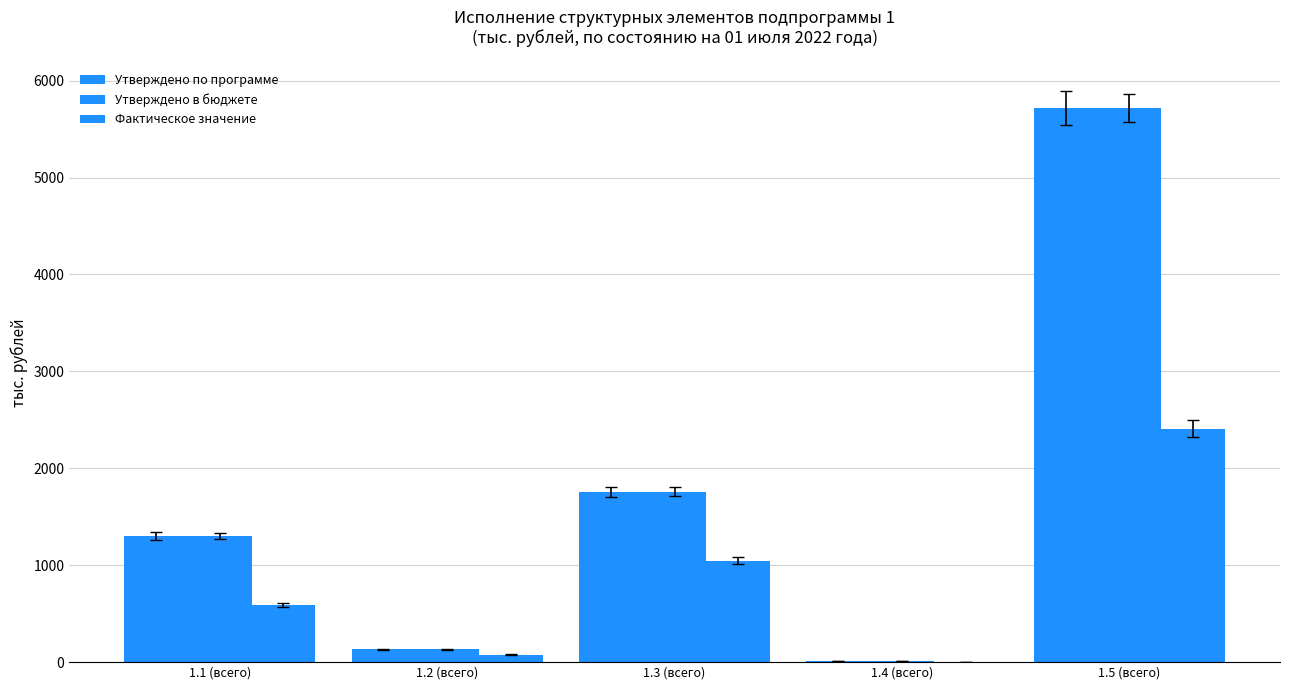

What is the lowest value of the Утверждено в бюджете series?

7.5